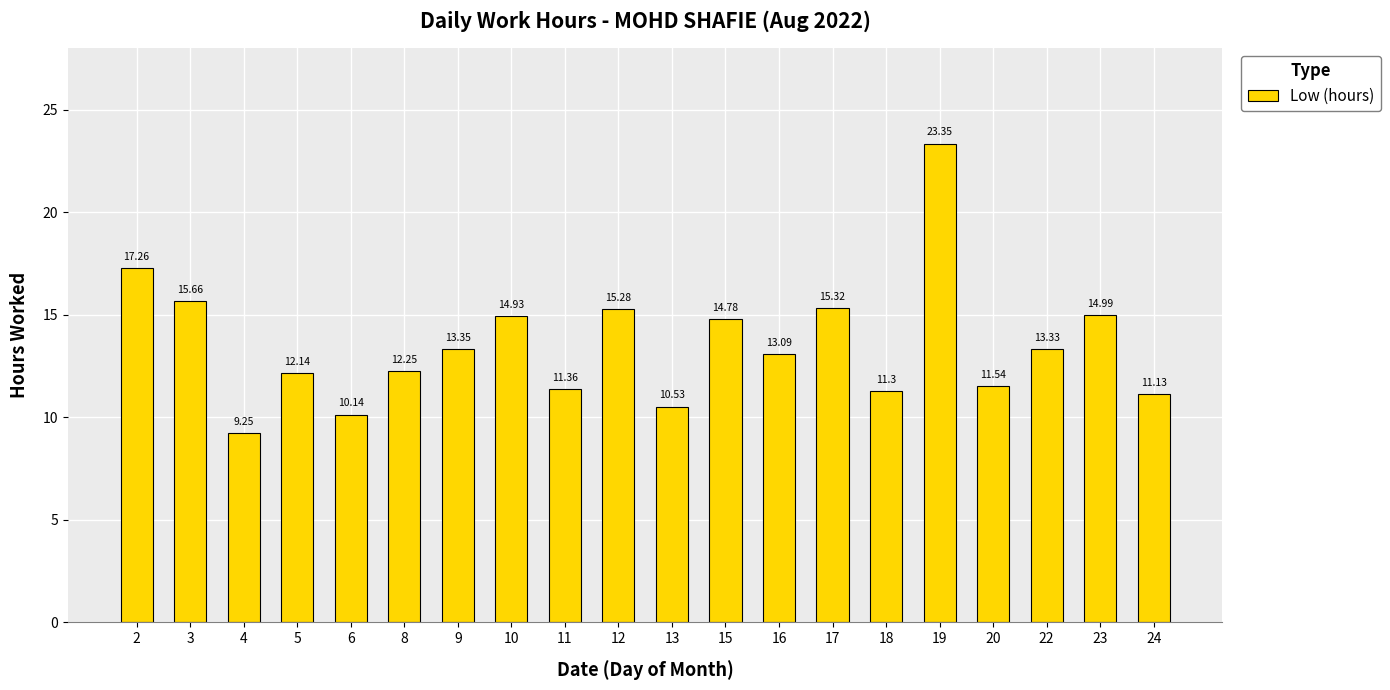

Rank the categories by value from lowest to highest.

4, 6, 13, 24, 18, 11, 20, 5, 8, 16, 22, 9, 15, 10, 23, 12, 17, 3, 2, 19